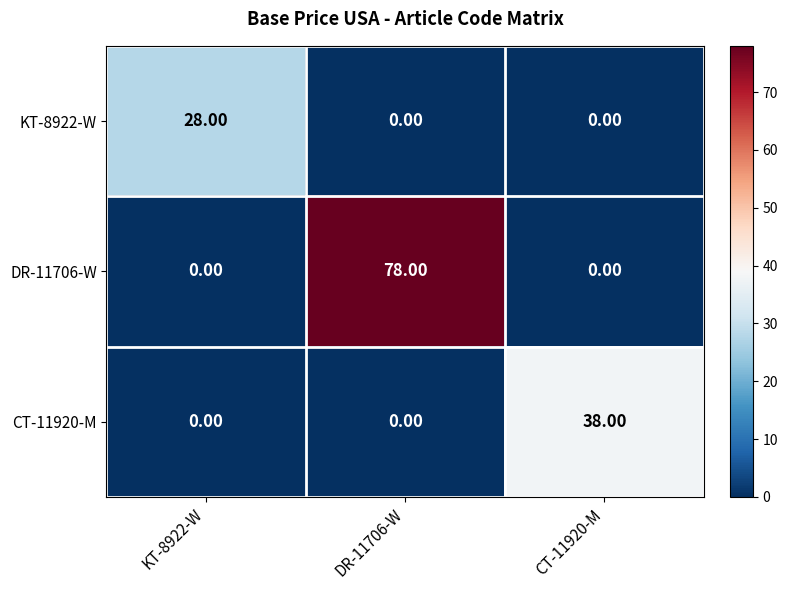

Is the value of KT-8922-W at KT-8922-W greater than the value of CT-11920-M at KT-8922-W?

Yes